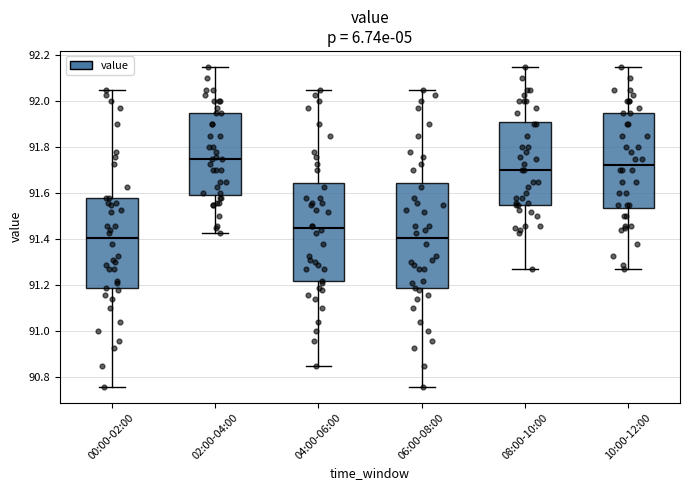

Reading left to right, read every box against the y-axis: the position of its median line, the range the box covers, and the ends of its whiskers. The values are not printed on the chart, so give them approximately, as read against the axis.

00:00-02:00: median 91.40, box 91.18 to 91.58, whiskers 90.76 to 92.06
02:00-04:00: median 91.76, box 91.60 to 91.96, whiskers 91.44 to 92.16
04:00-06:00: median 91.46, box 91.22 to 91.64, whiskers 90.86 to 92.06
06:00-08:00: median 91.40, box 91.18 to 91.64, whiskers 90.76 to 92.06
08:00-10:00: median 91.70, box 91.56 to 91.92, whiskers 91.28 to 92.16
10:00-12:00: median 91.72, box 91.54 to 91.96, whiskers 91.28 to 92.16